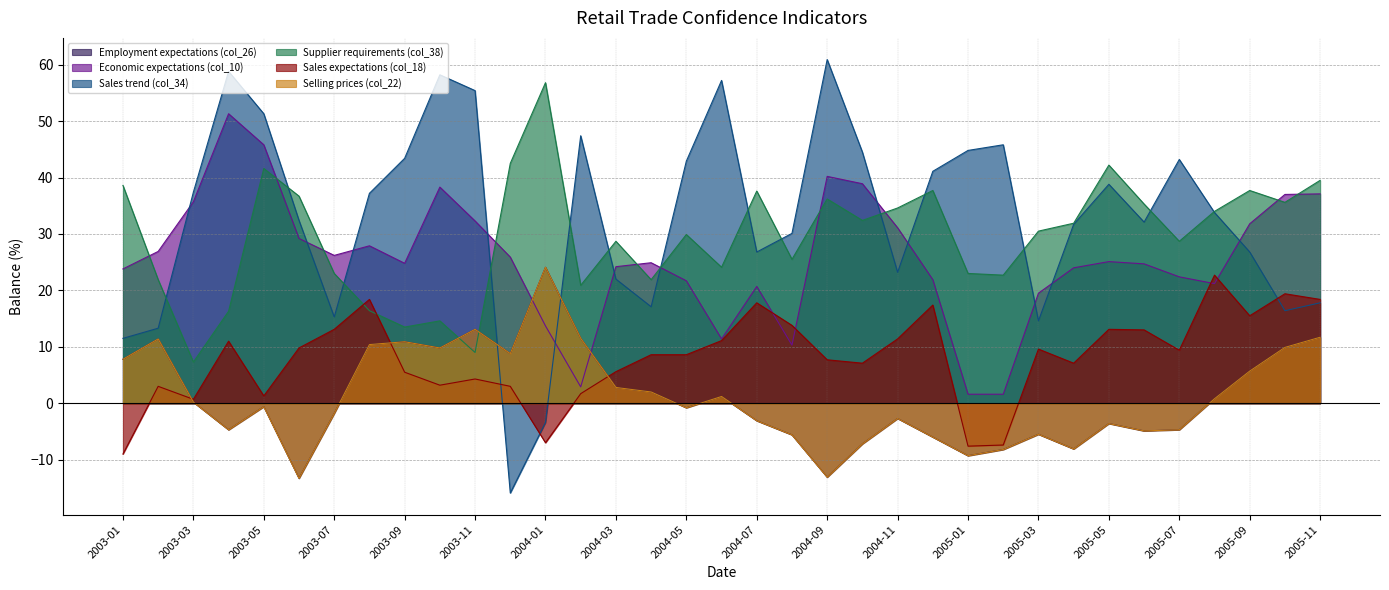

What is the value of the Employment expectations (col_26) point at the 25th from the left?

-9.3